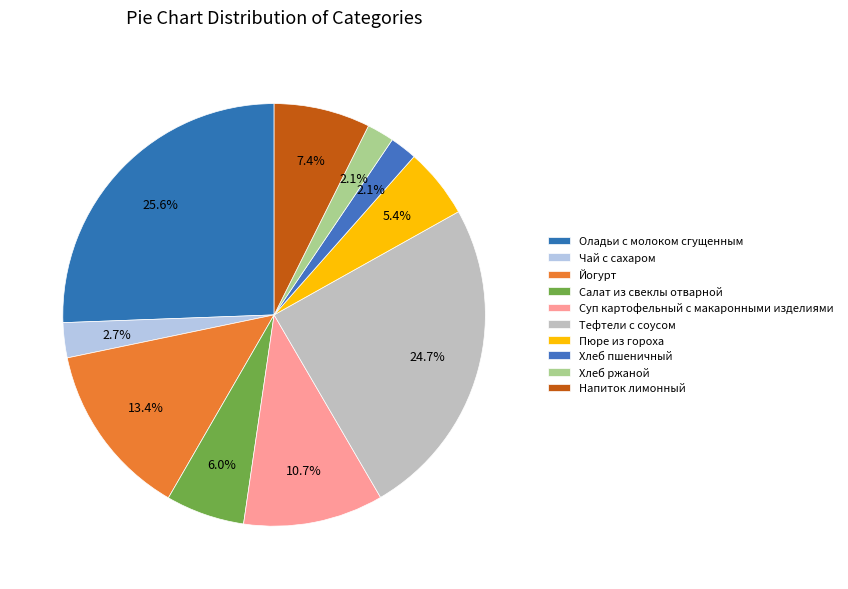

What is the total percentage of Пюре из гороха and Хлеб пшеничный?

7.4%